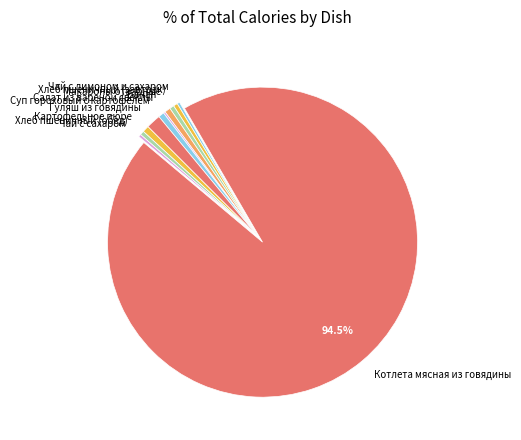

The Хлеб пшеничный (обед) slice represents 0% of the pie. True or false?

True